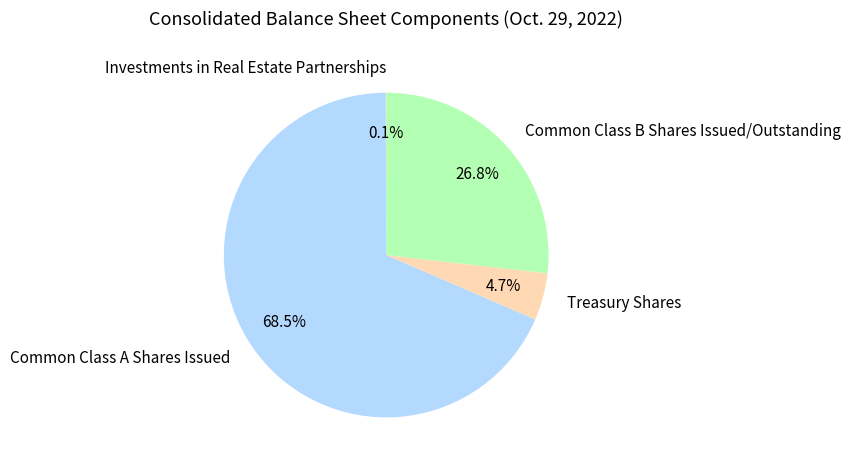

Which category accounts for the majority?

Common Class A Shares Issued